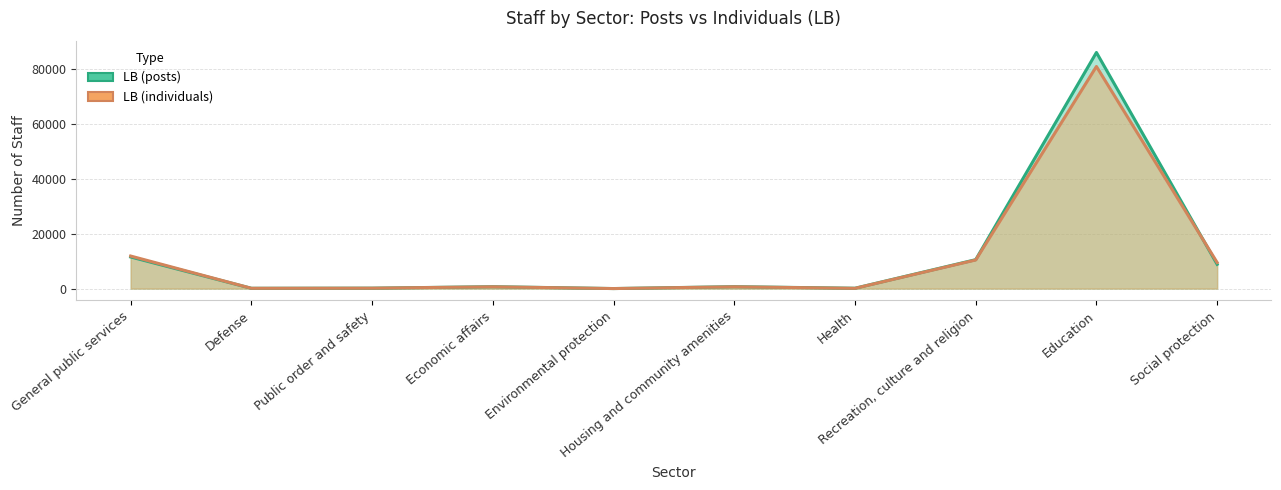

List the series in order of their overall mean, highest first.

LB (posts)_line, LB (individuals)_line